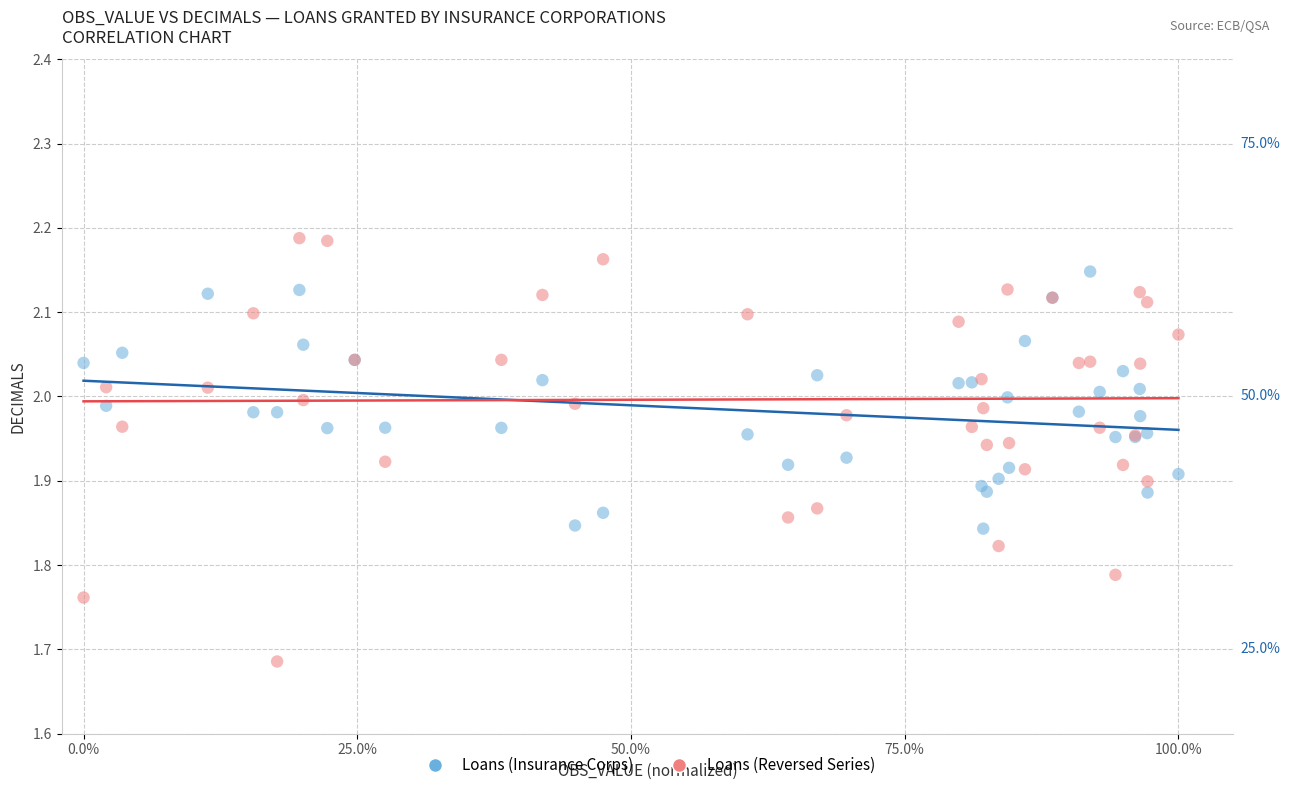

Which series has the widest spread of Y values?

Loans (Reversed Series)